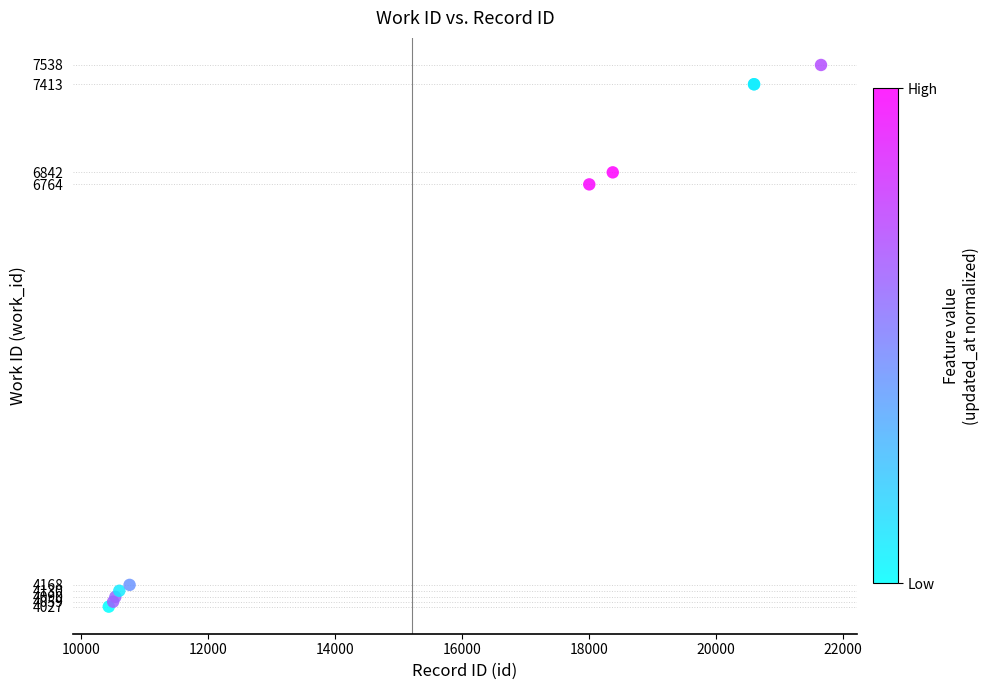

What Y value in the scatter plot is closest to 5782?

6764